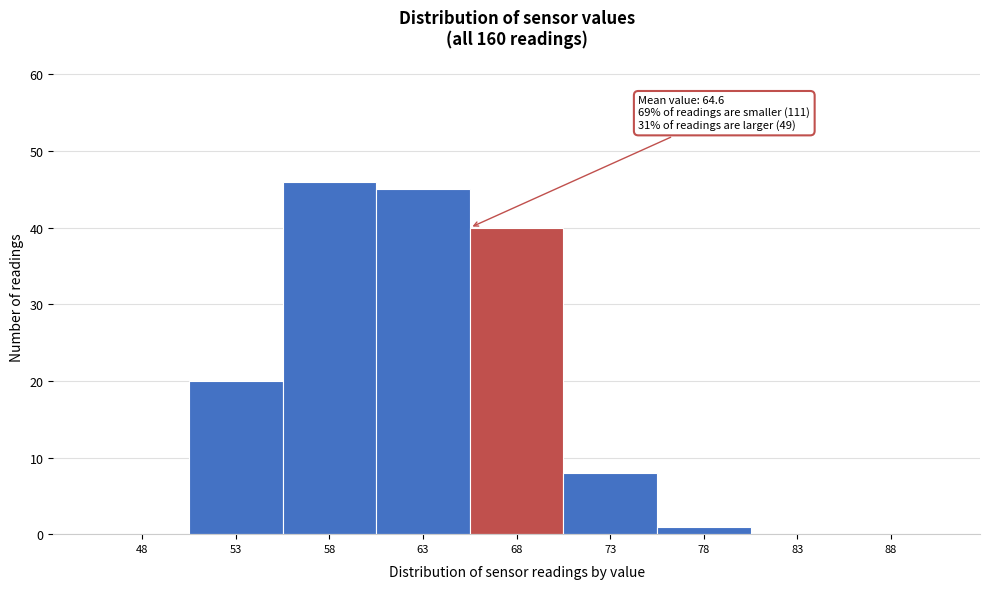

Reading left to right, list all the values displayed in this chart.

48=0	53=20	58=46	63=45	68=40	73=8	78=1	83=0	88=0